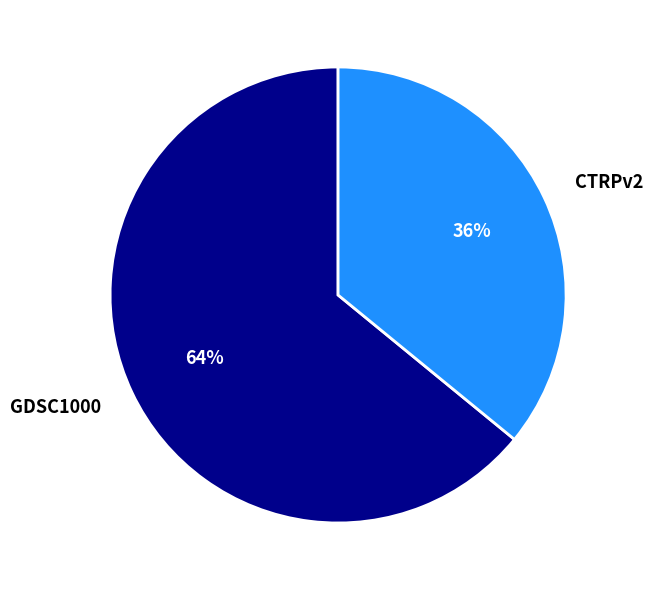

Count the number of slices in the pie.

2